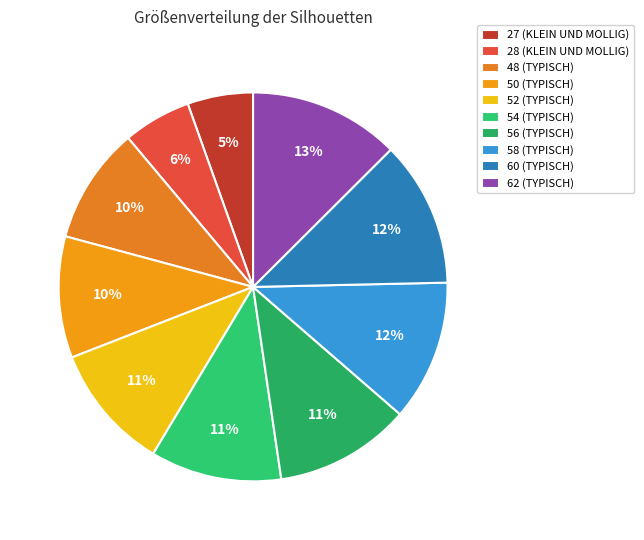

Is it true that 54 (TYPISCH) is 11% of the pie?

True